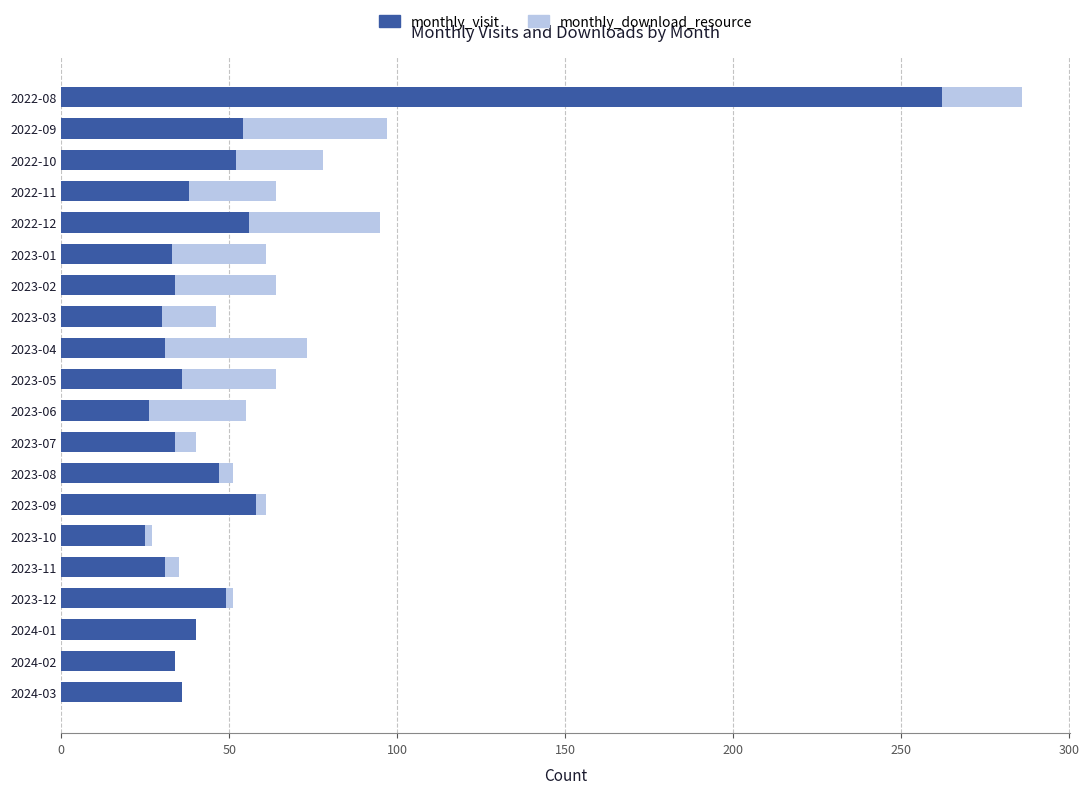

What is the maximum value for monthly_visit?

262